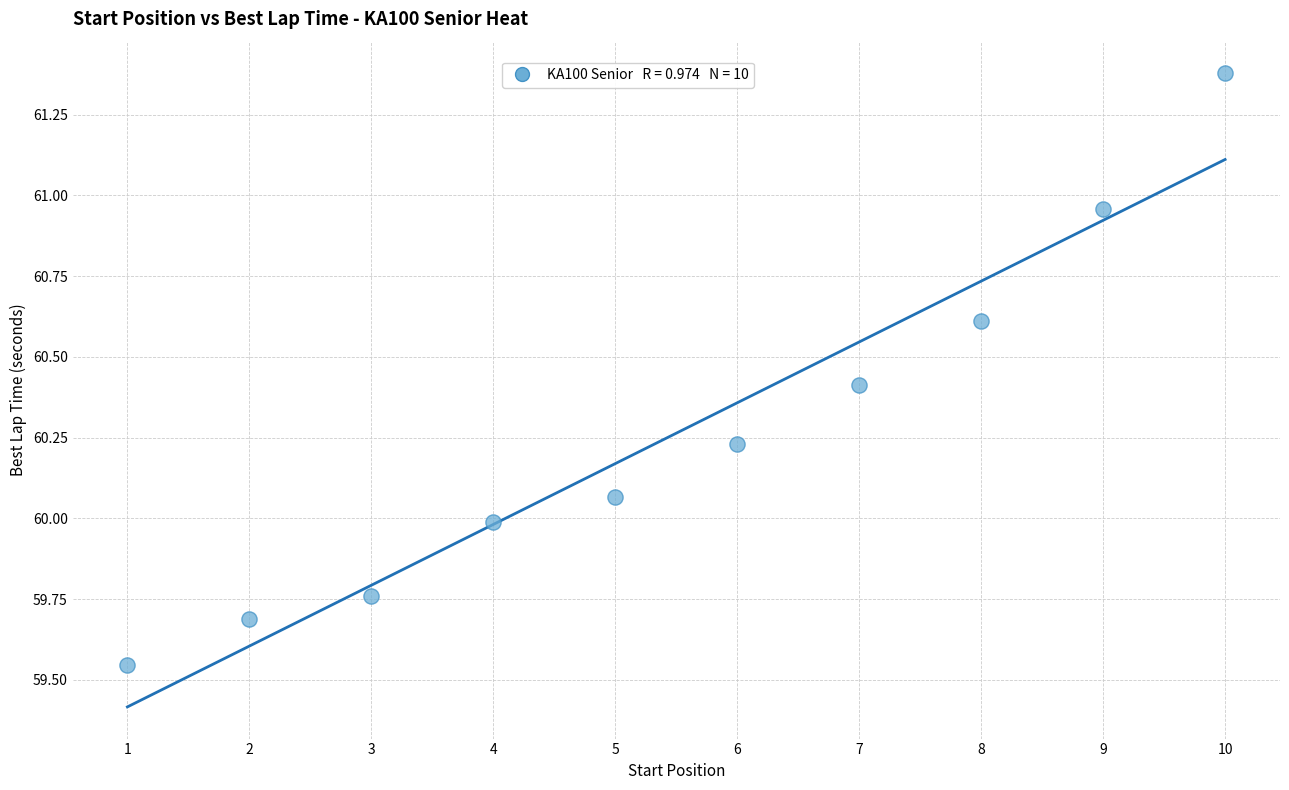

What is the range of X values (max minus min)?

9.0